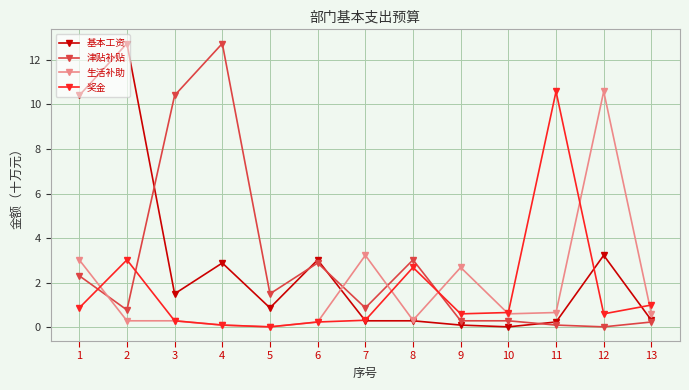

Which series changed the most between 1 and 10?

基本工资